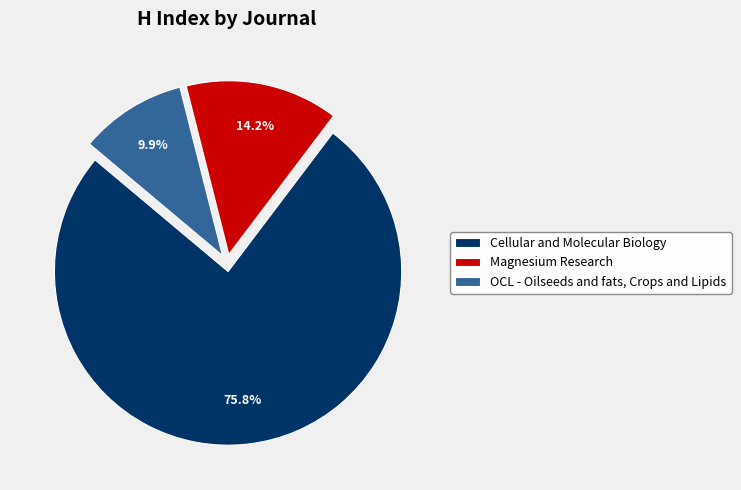

To the nearest percent, what is the difference between the Magnesium Research and Cellular and Molecular Biology slice percentages?

62%